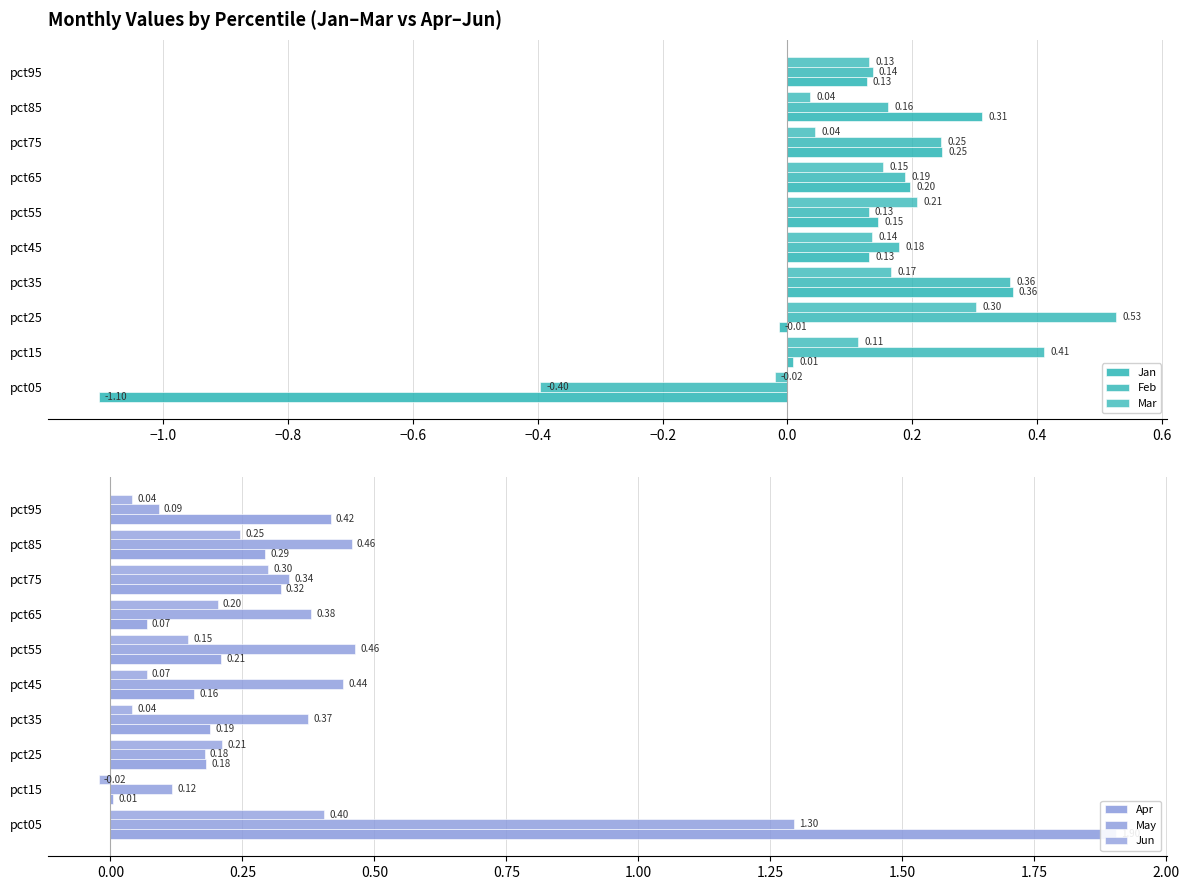

How many bars are there in total?

60